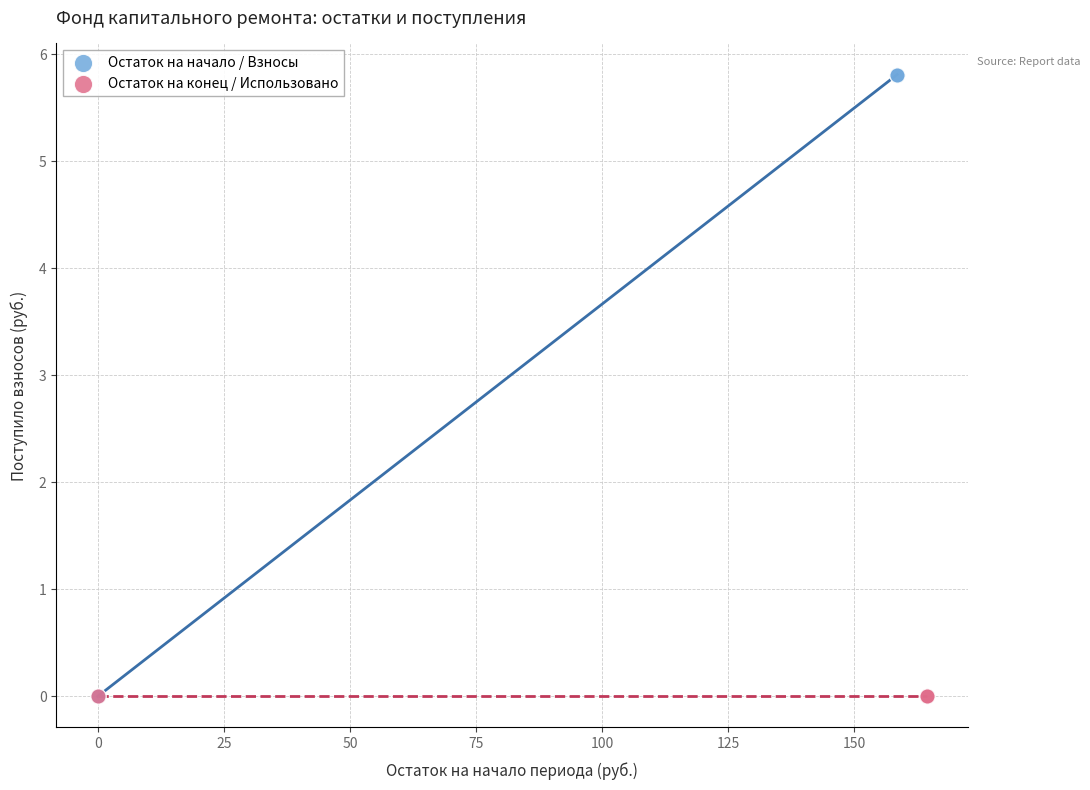

Which series reaches the maximum Y coordinate?

Остаток на начало / Взносы